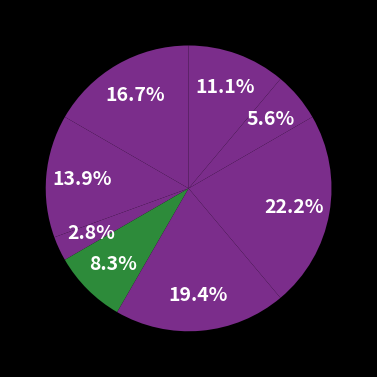

Count the number of slices in the pie.

8